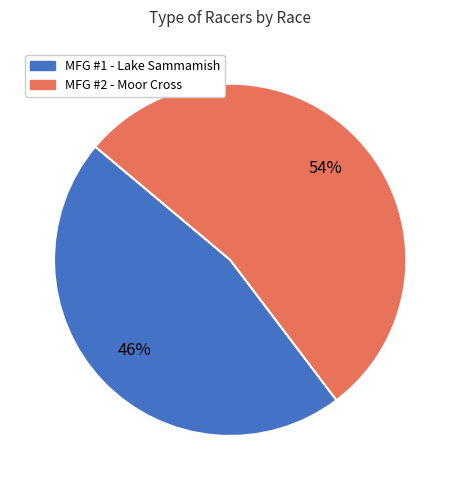

To the nearest percent, what percentage of the pie is MFG #2 - Moor Cross?

54%